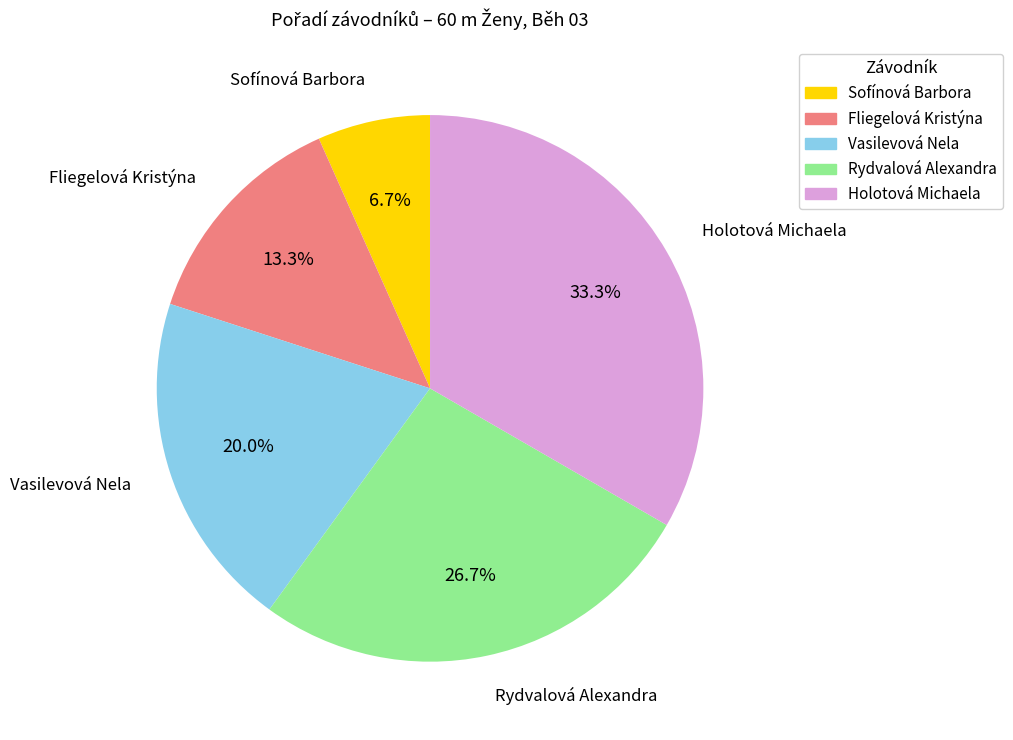

To the nearest percent, what is the average slice percentage?

20%